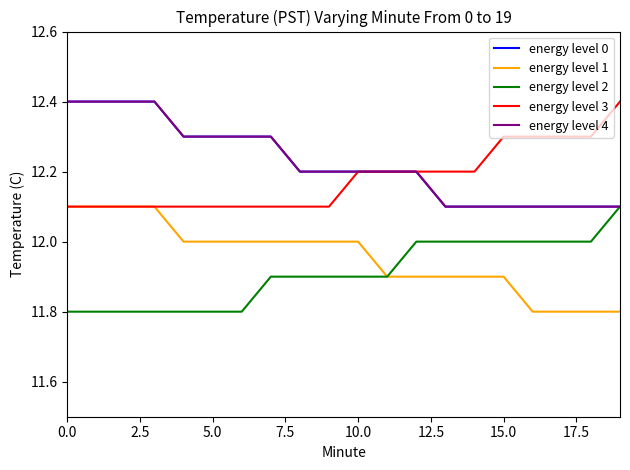

How many energy level 4 values are between 12 and 13?

20